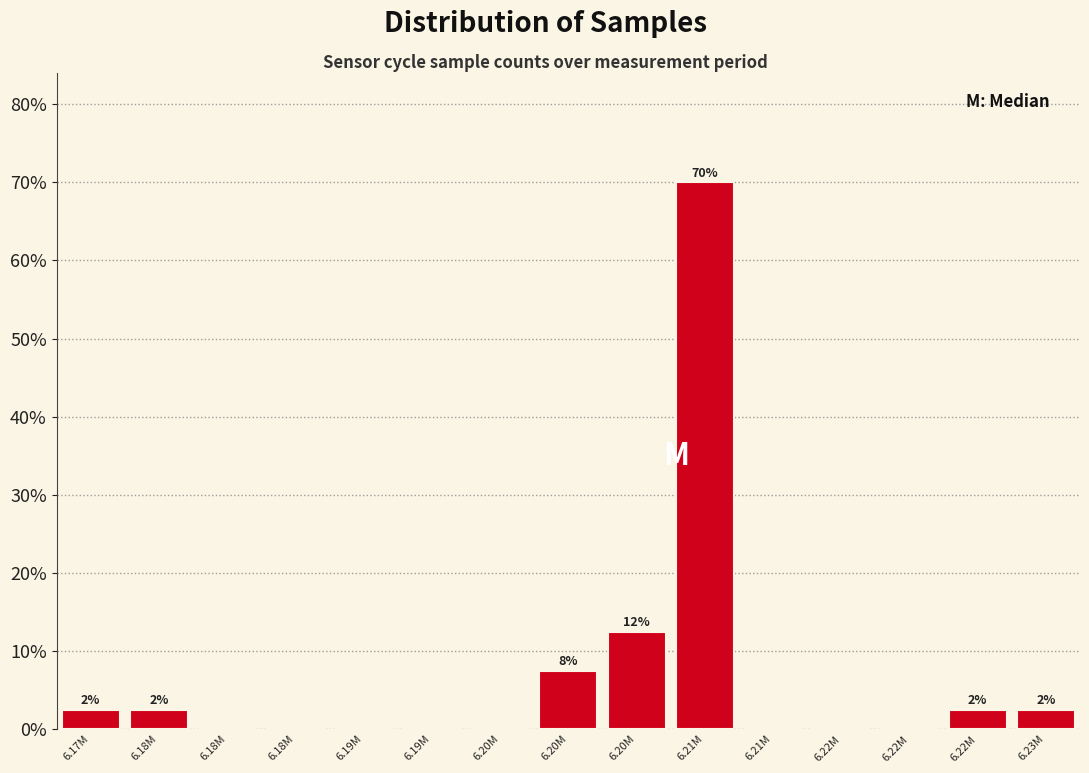

Are the bars horizontal?

No